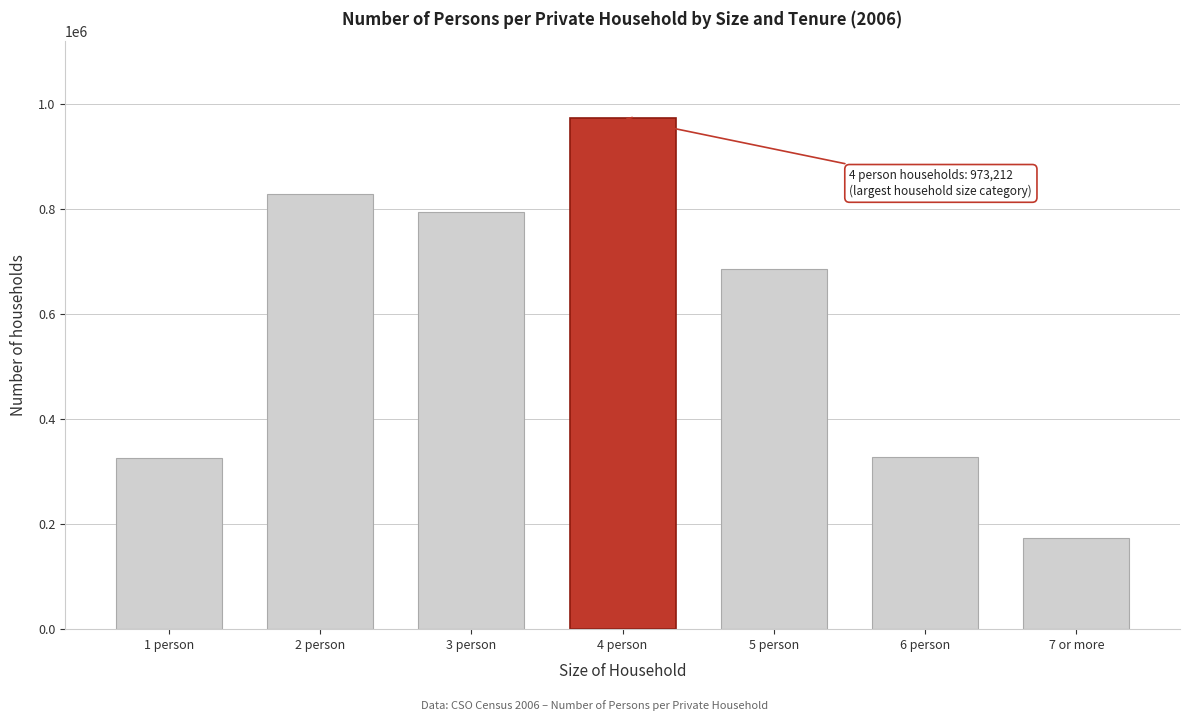

What is the average value?

586679